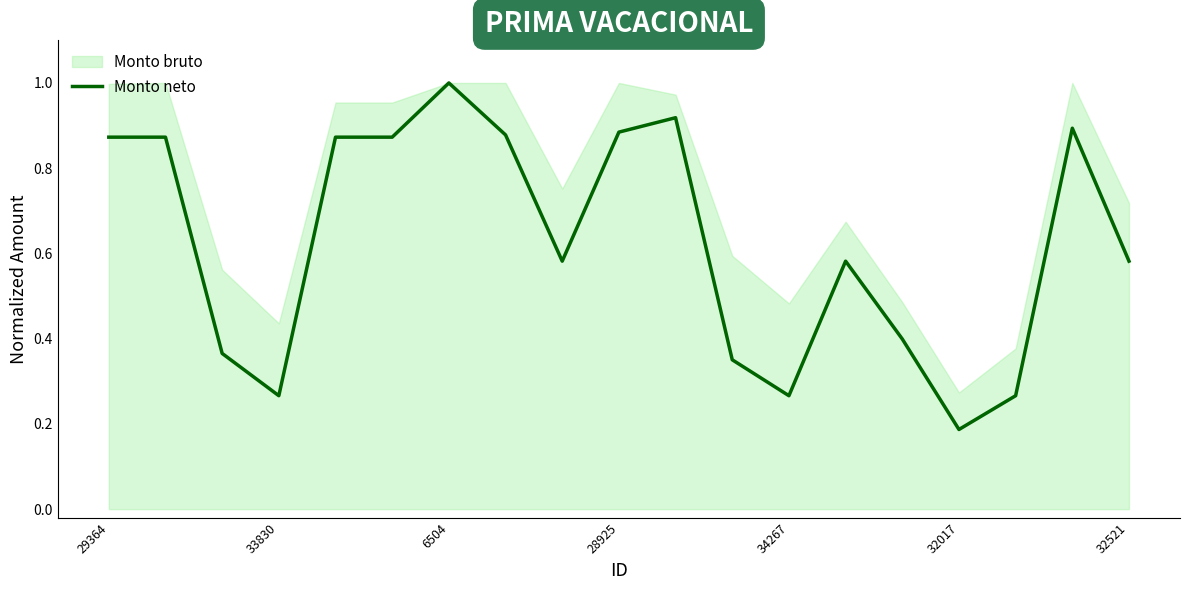

True or false: the data has more than 2 interior local peaks.

True